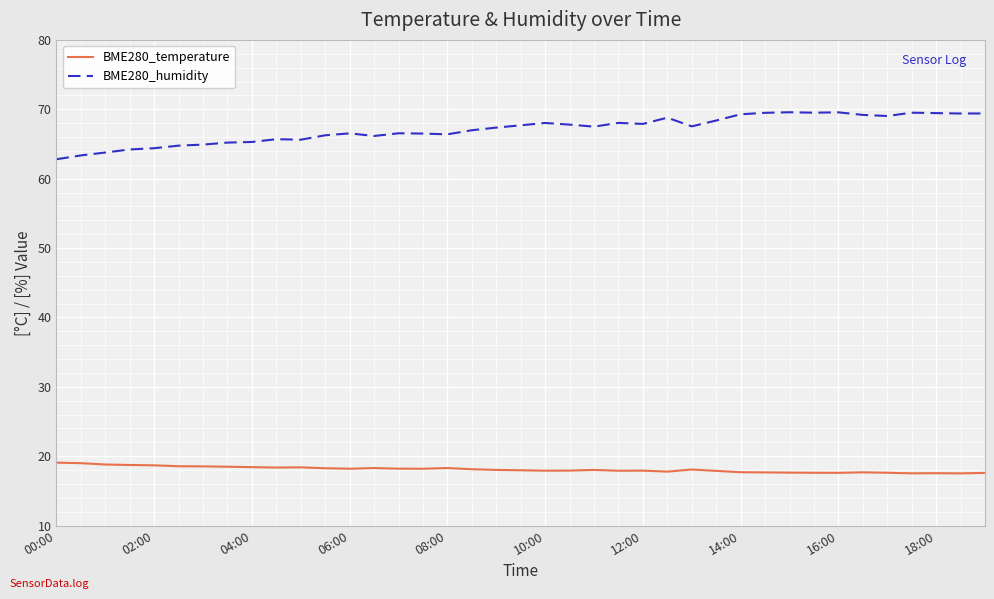

Which series has the largest range (max minus min)?

BME280_humidity